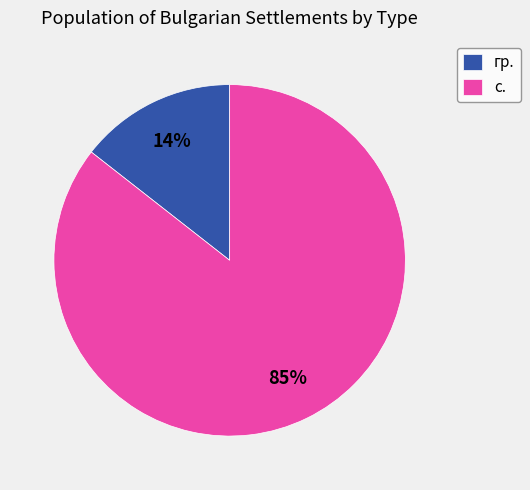

Which has a higher value, с. or гр.?

с.